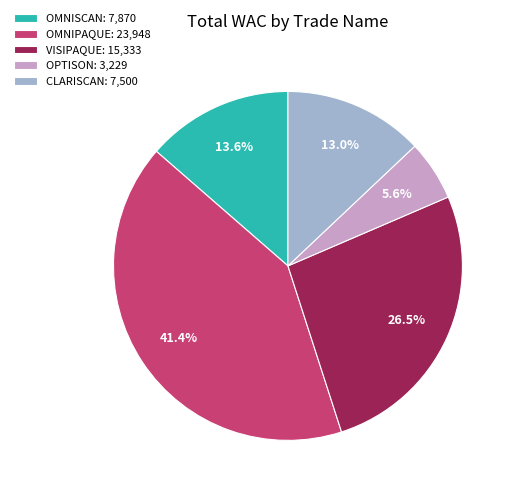

Which category has the biggest portion of the pie?

OMNIPAQUE: 23,948